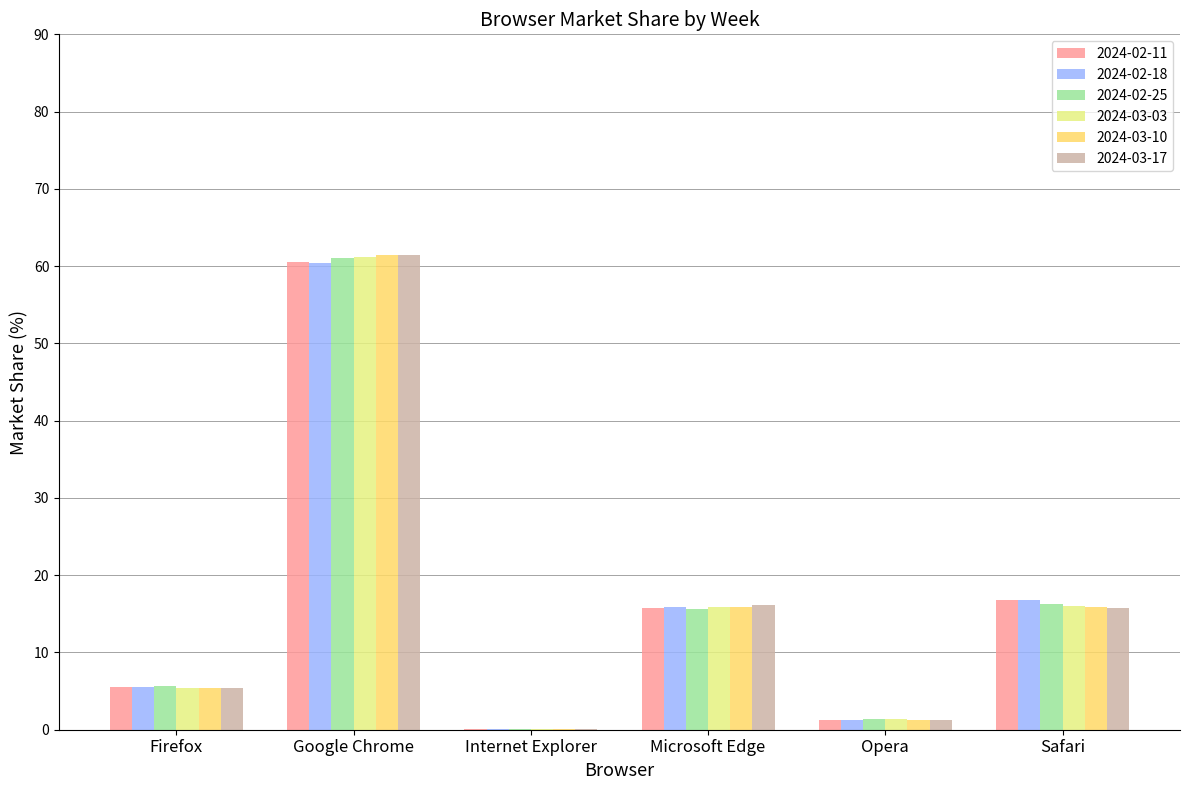

The 2024-02-18 series shows 1.9 at Firefox. True or false?

False